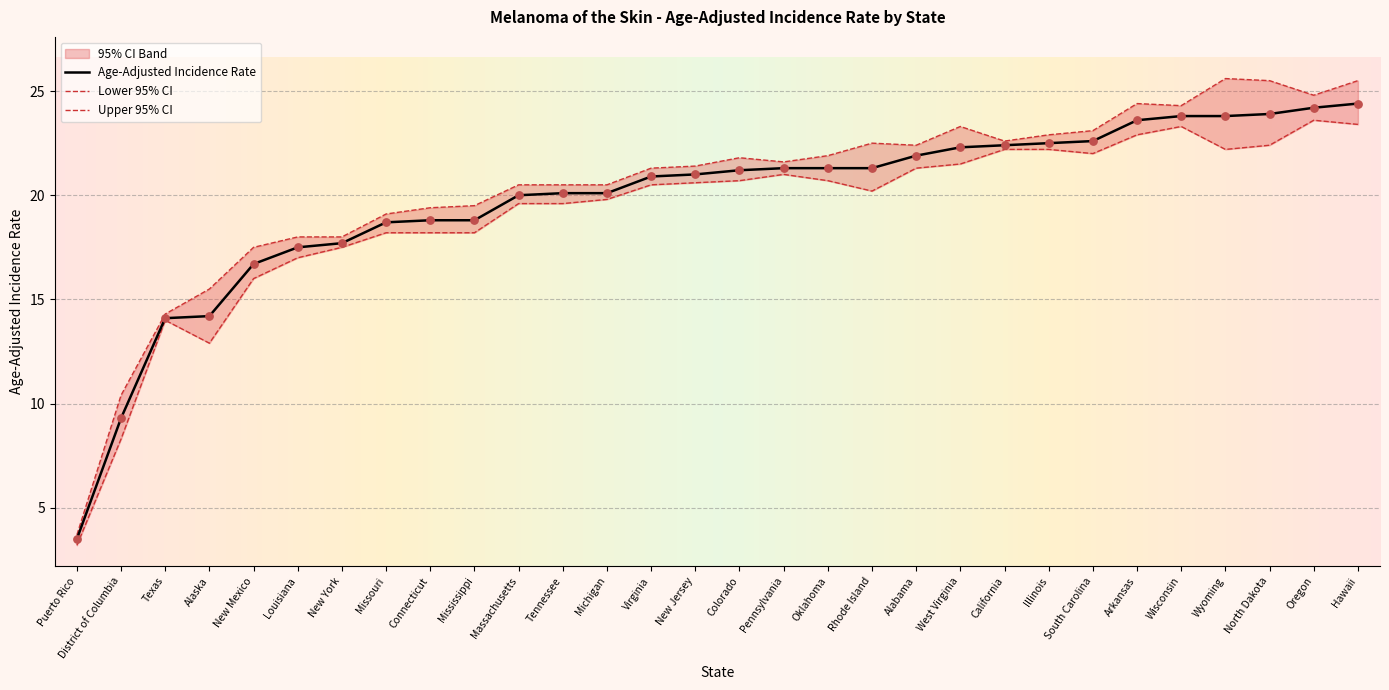

Which series reaches the maximum Y coordinate?

Upper 95% CI